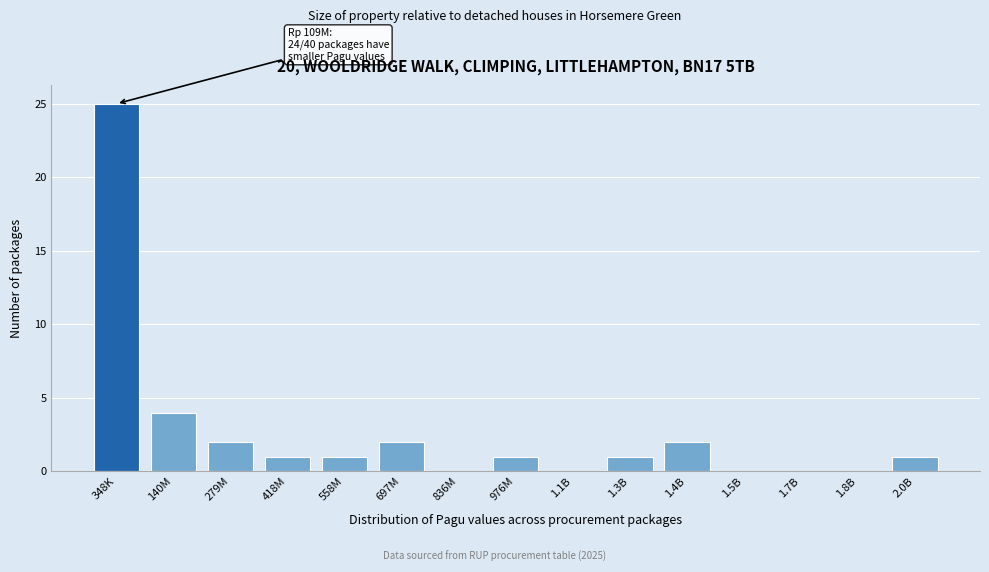

Reading left to right, transcribe all the data shown in this chart.

348K=25	140M=4	279M=2	418M=1	558M=1	697M=2	836M=0	976M=1	1.1B=0	1.3B=1	1.4B=2	1.5B=0	1.7B=0	1.8B=0	2.0B=1